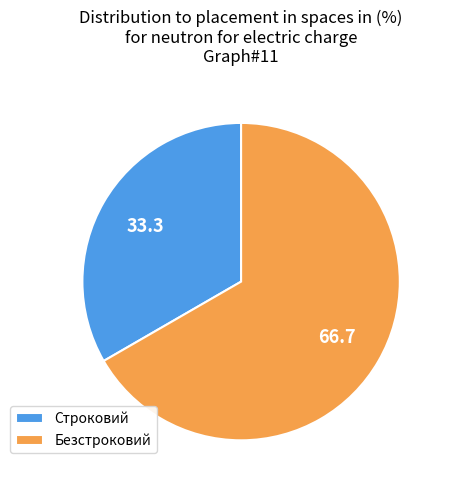

What is the majority slice?

Безстроковий